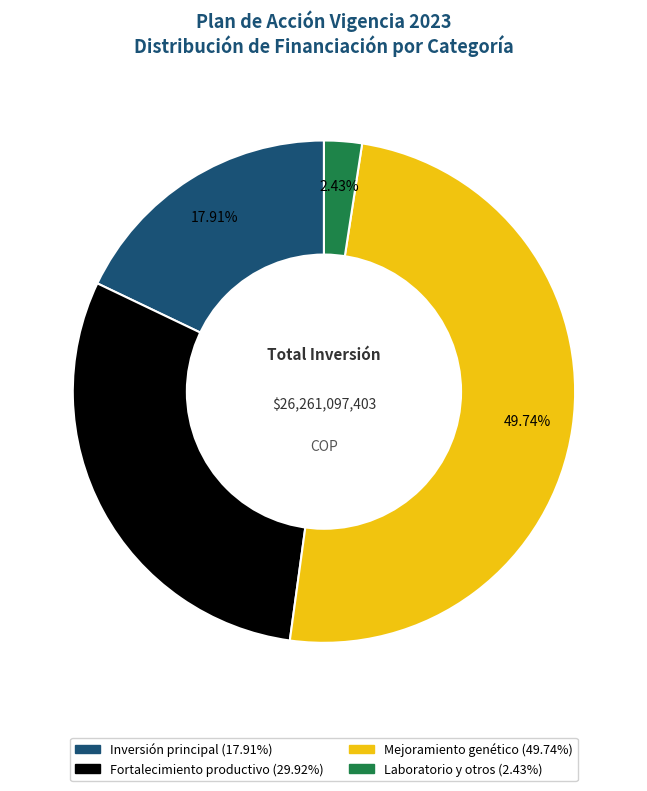

Is there any slice that represents more than half of the pie?

No